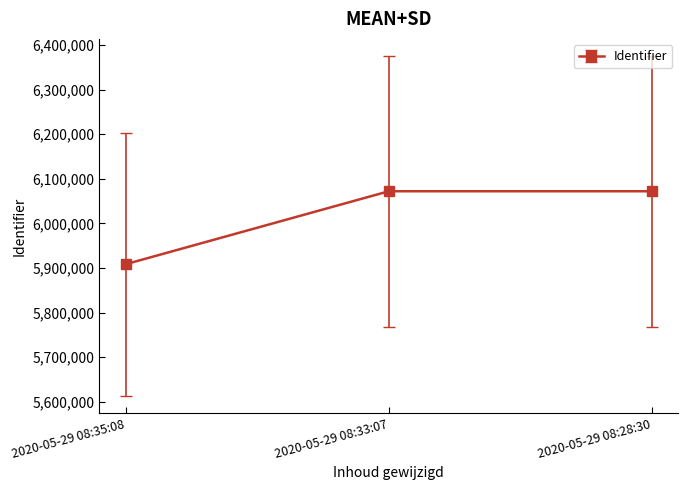

Which has a higher value, 2020-05-29 08:33:07 or 2020-05-29 08:35:08?

2020-05-29 08:33:07